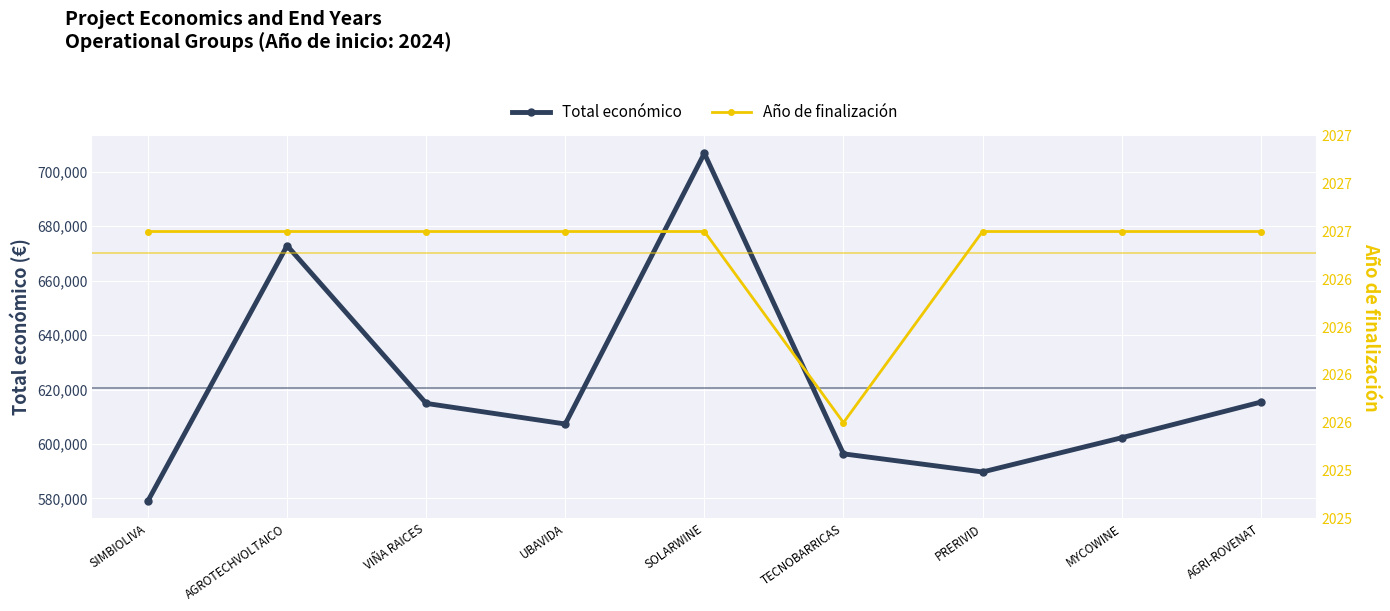

Reading left to right, transcribe all the data shown in this chart.

Total económico: 579152.0	672807.0	614907.0	607342.0	706697.0	596384.0	589731.0	602295.4	615375.0
Año de finalización: 2027.0	2027.0	2027.0	2027.0	2027.0	2026.0	2027.0	2027.0	2027.0